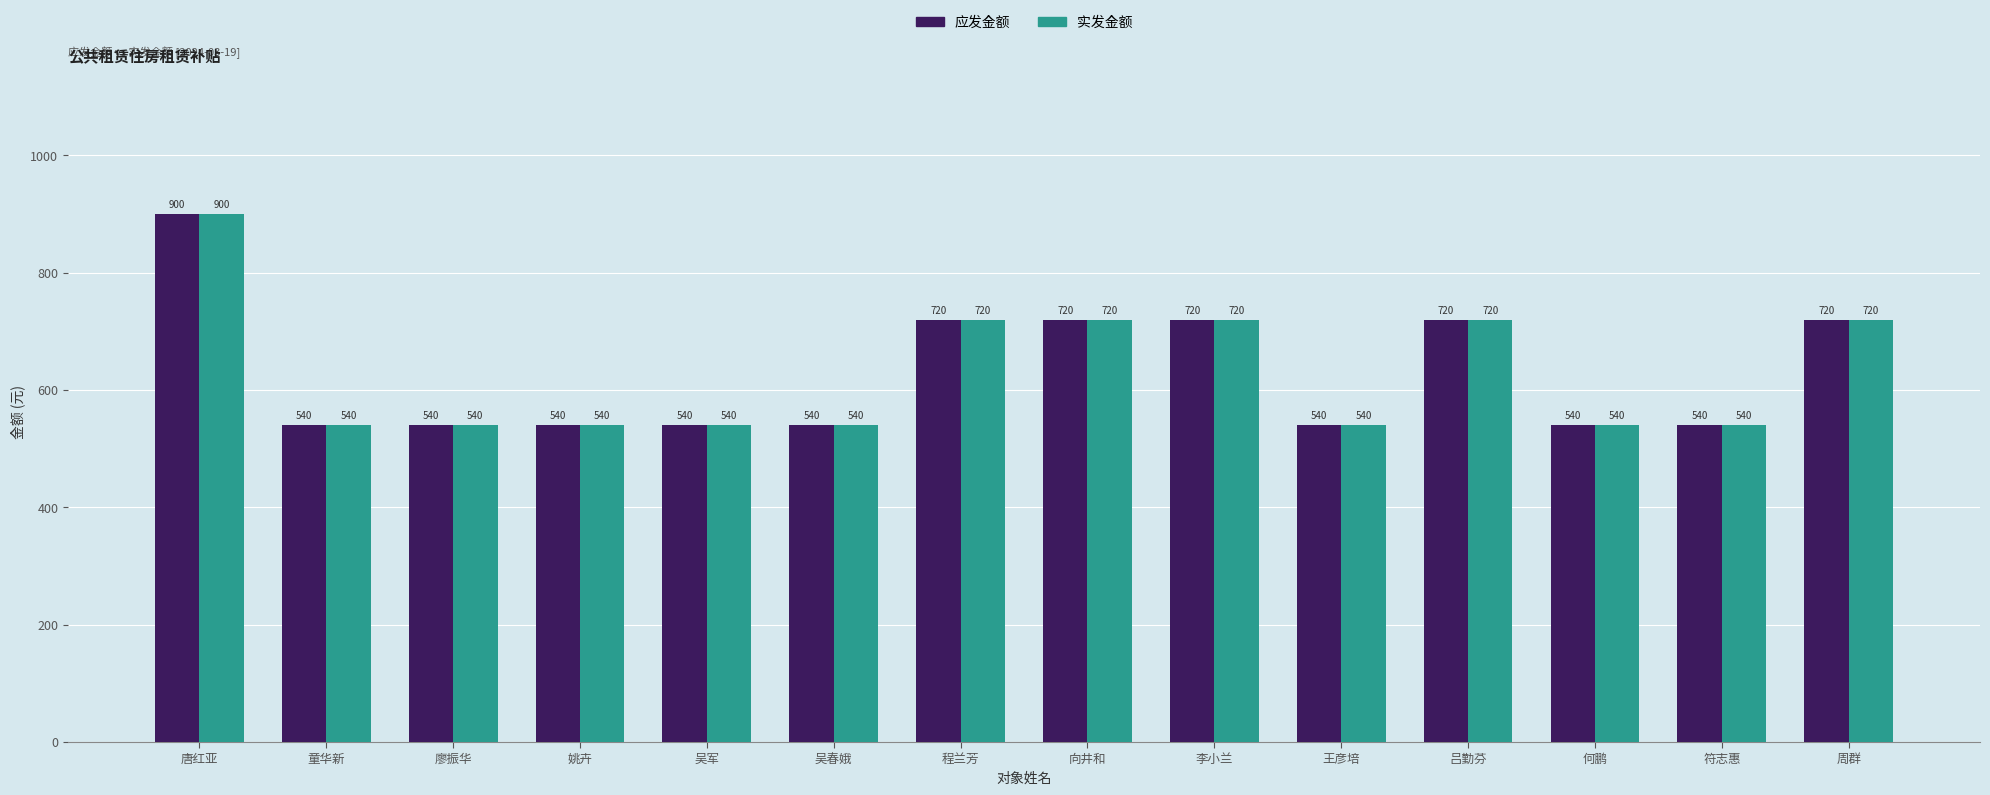

The 应发金额 series shows 248 at 唐红亚. True or false?

False